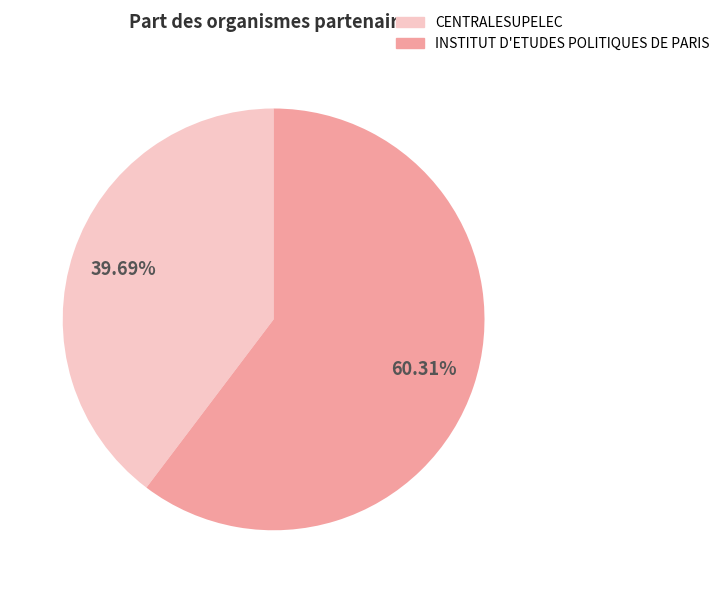

To the nearest percent, what is the average slice percentage?

50%